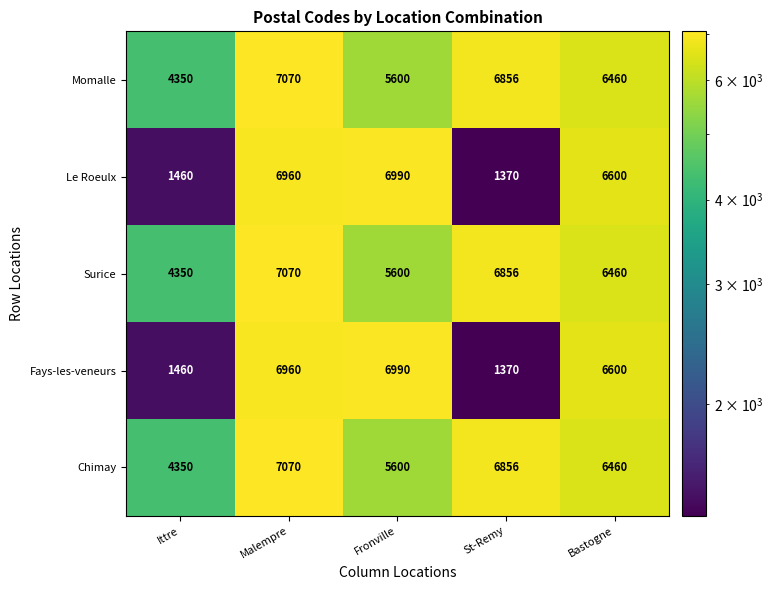

At which label does Surice first exceed 6460?

Malempre